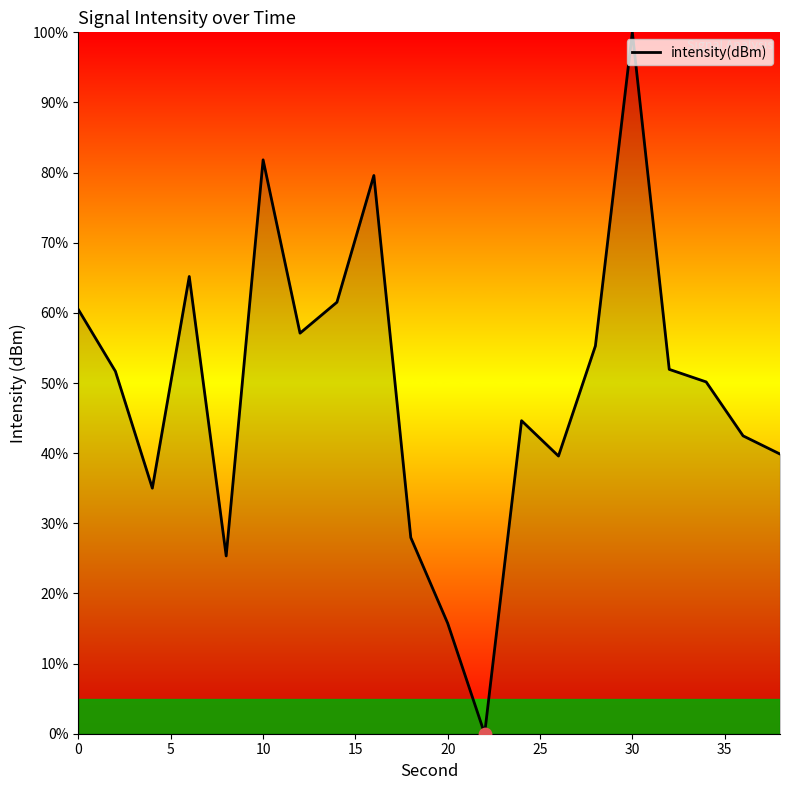

What is the maximum value shown in the chart?

100.0